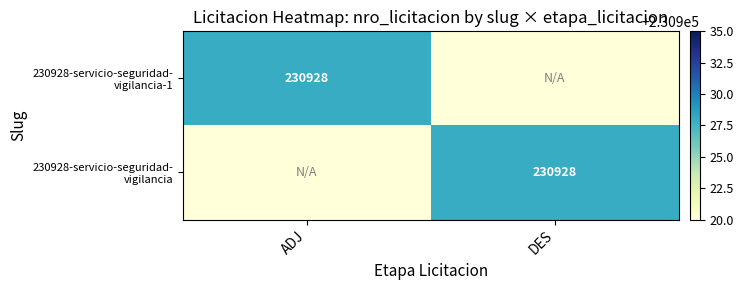

True or false: 230928-servicio-seguridad- vigilancia has a value of 341723 at DES.

False